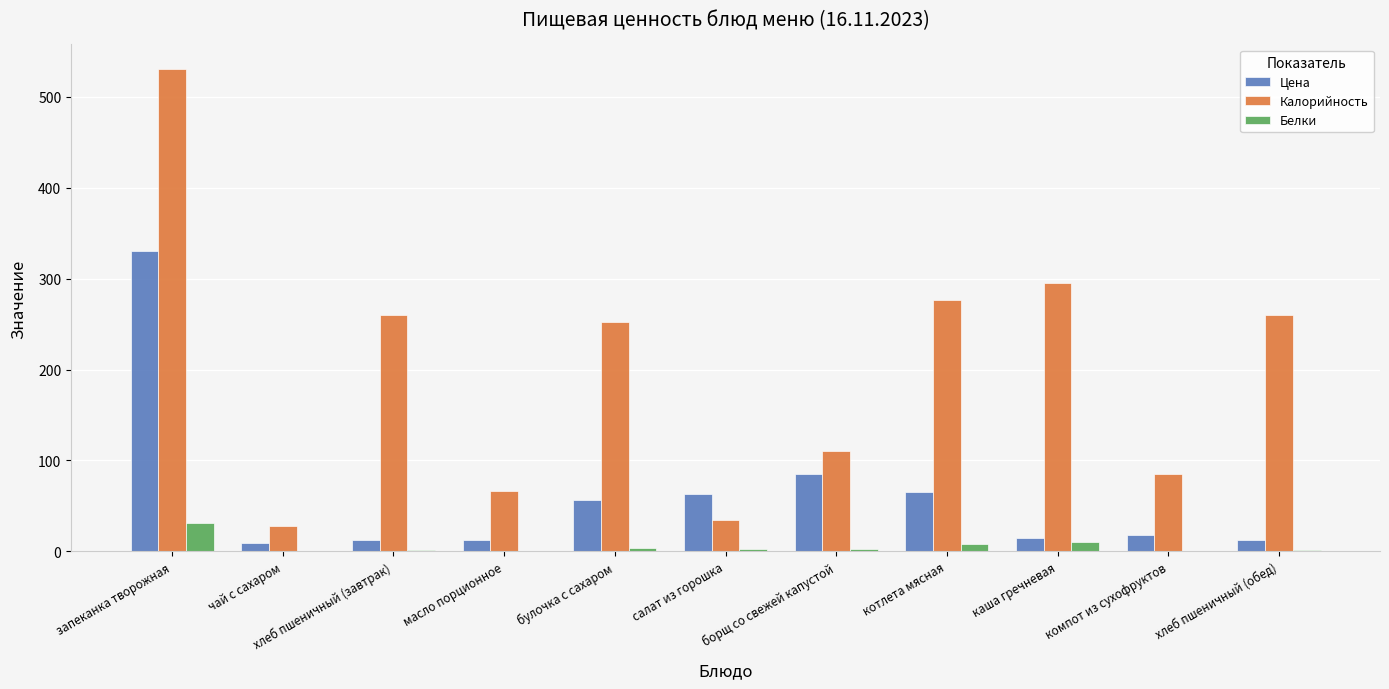

What is the total value across all series at запеканка творожная?

892.7